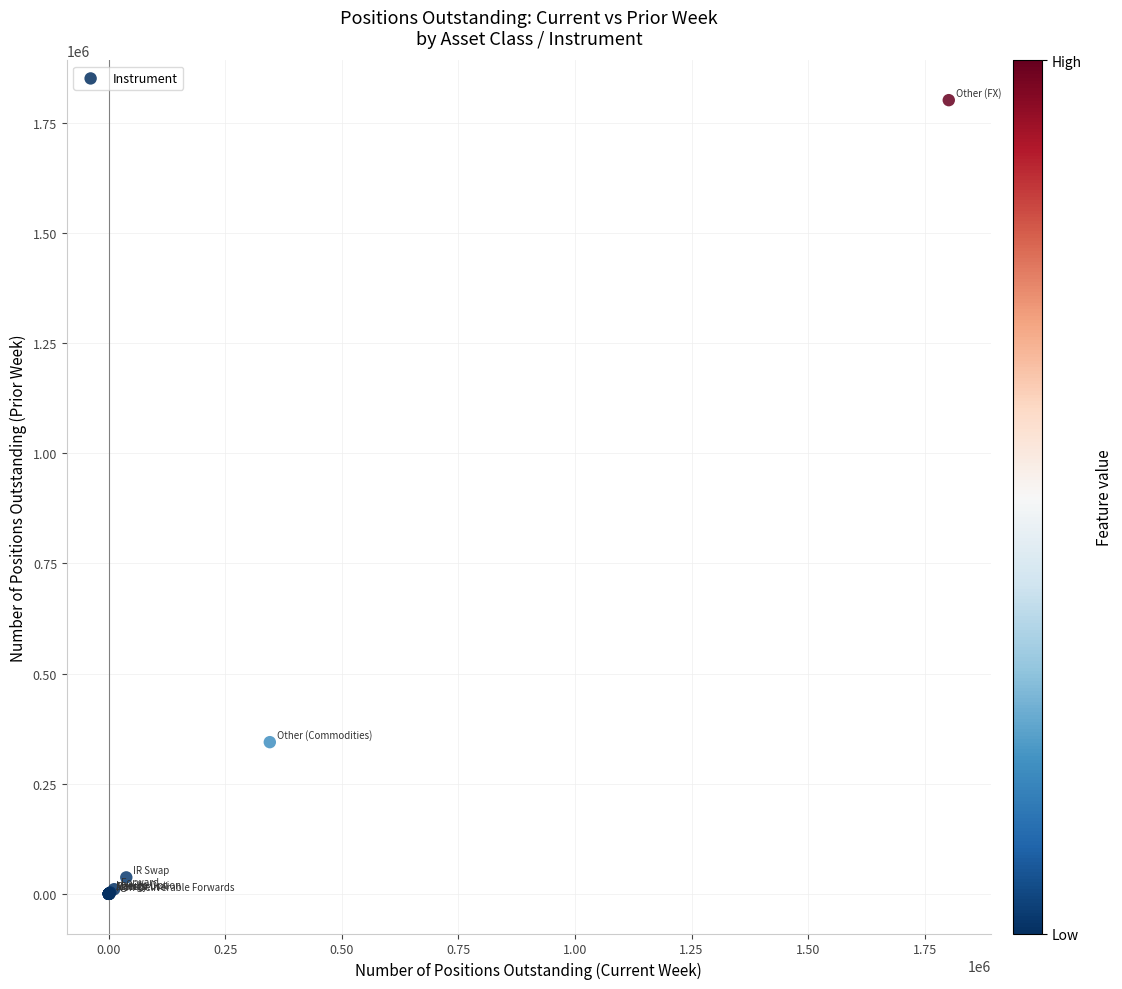

What Y value in the scatter plot is closest to 900594?

344201